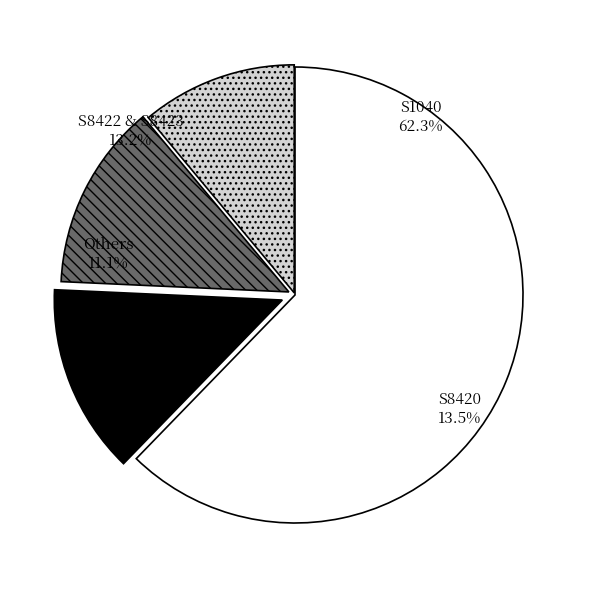

To the nearest percent, what is the difference between the S1040 and S8423 slice percentages?

56%